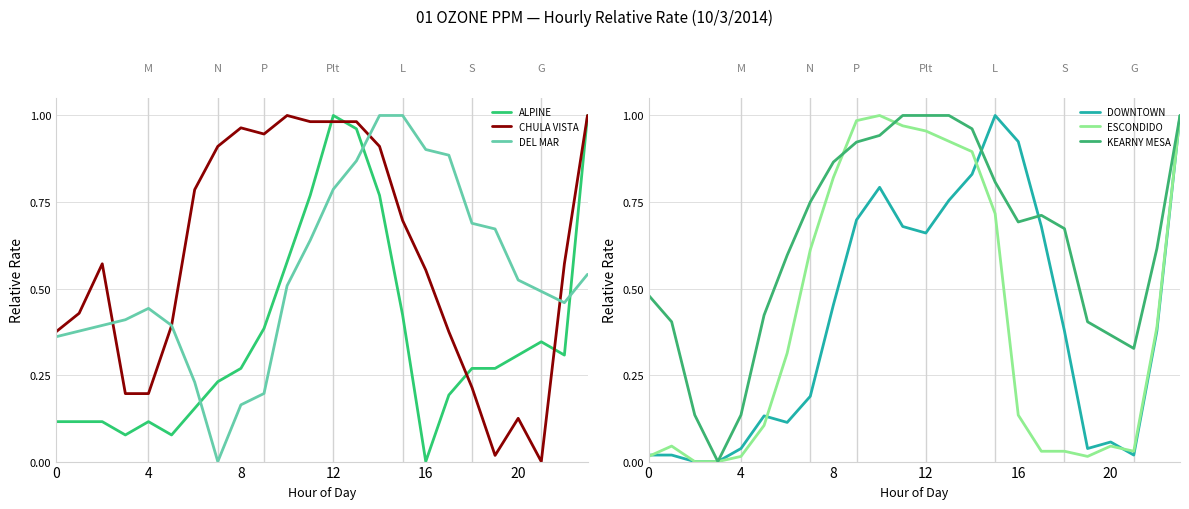

What is the maximum value shown in the chart?

1.0